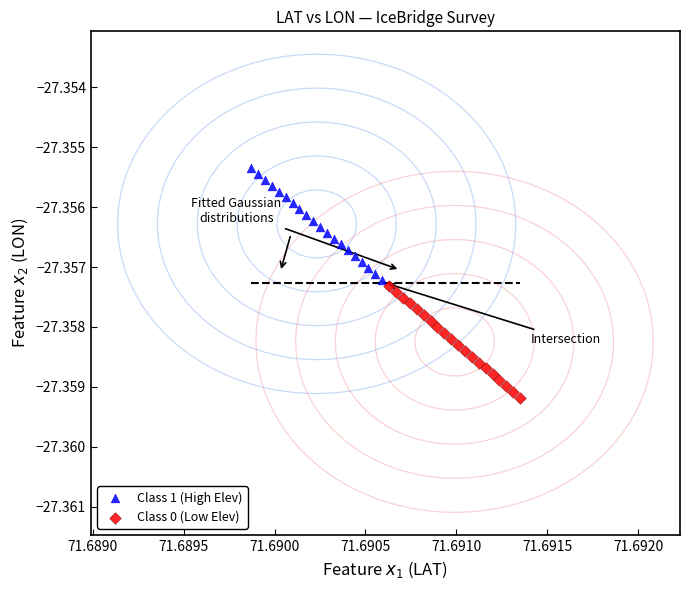

Which series reaches the minimum Y coordinate?

Class 0 (Low Elev)